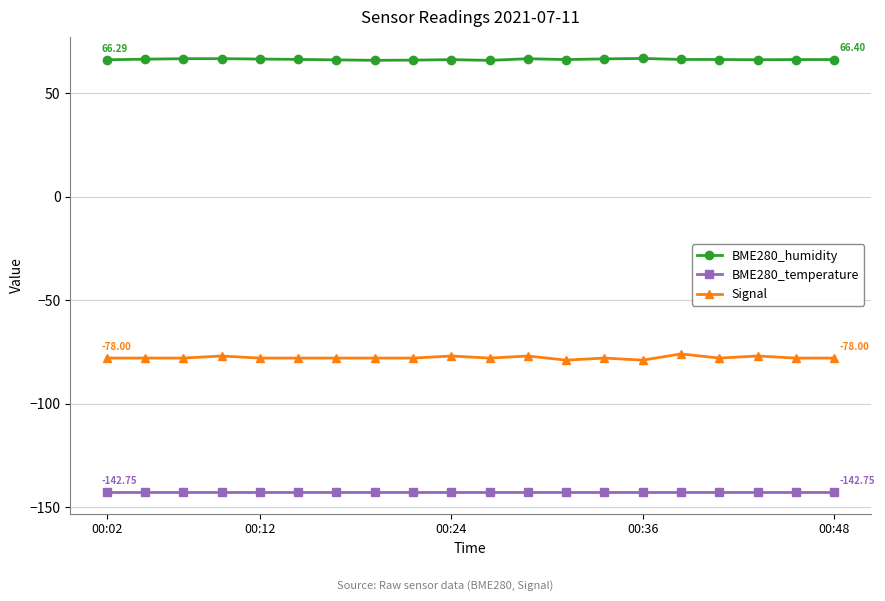

True or false: BME280_temperature and BME280_humidity cross at least once.

False